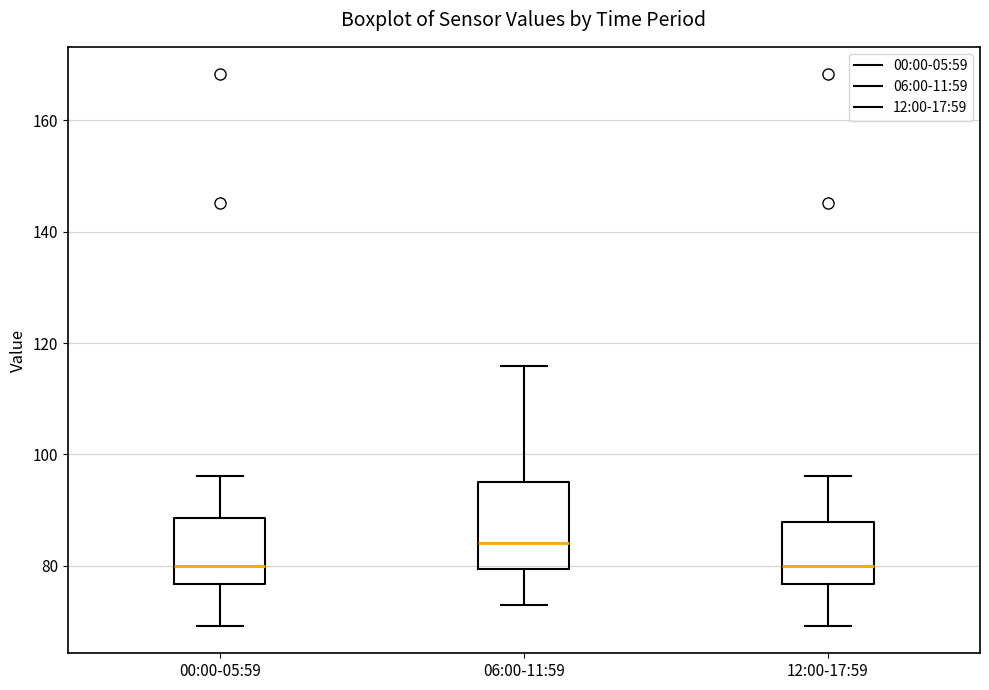

Reading left to right, transcribe this box plot: for each box, give where its median line is, the range the box spans, and where its two whiskers end, as read against the y-axis. The values are not printed on the chart, so give them approximately, as read against the axis.

00:00-05:59: median 80, box 76 to 88, whiskers 70 to 96
06:00-11:59: median 84, box 80 to 96, whiskers 74 to 116
12:00-17:59: median 80, box 76 to 88, whiskers 70 to 96